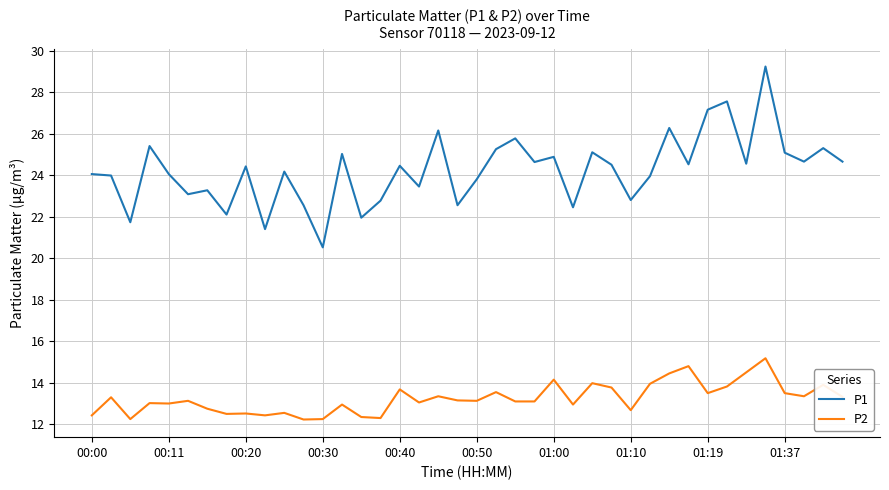

Which series has the largest range (max minus min)?

P1